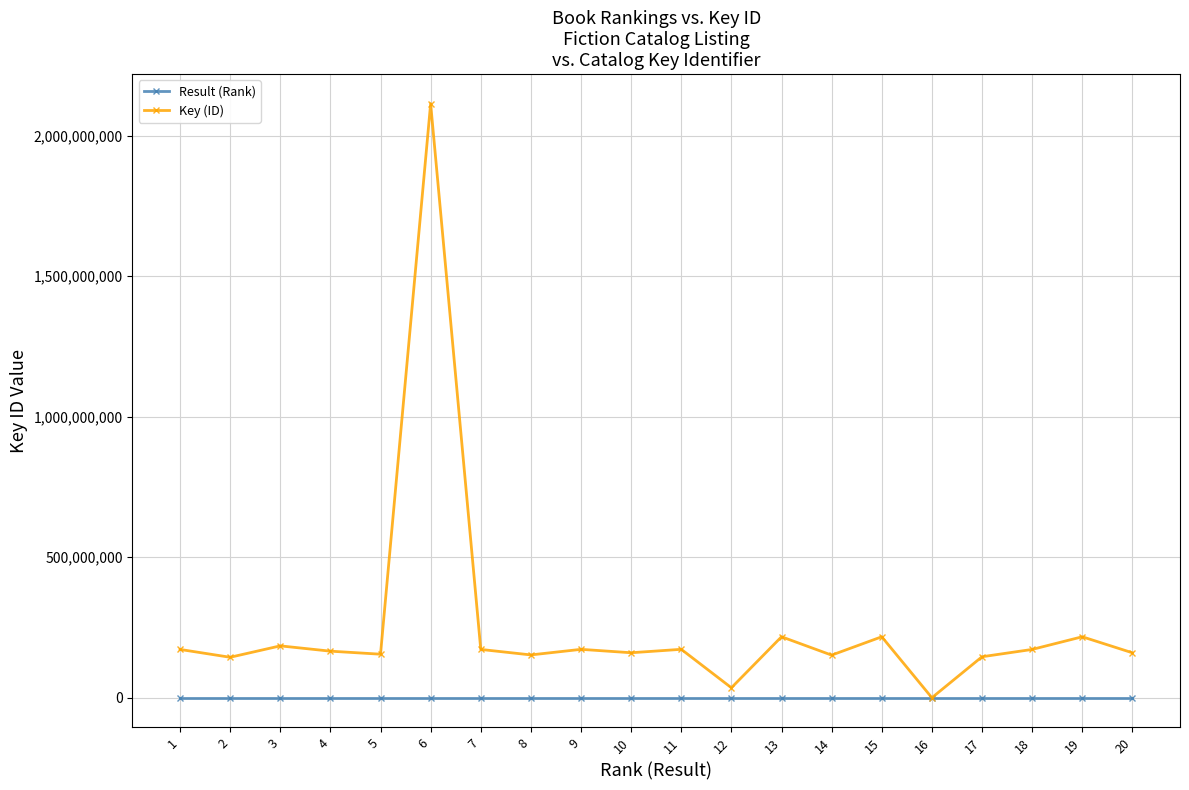

Is it true that Key (ID) equals 74022775 at 5?

False